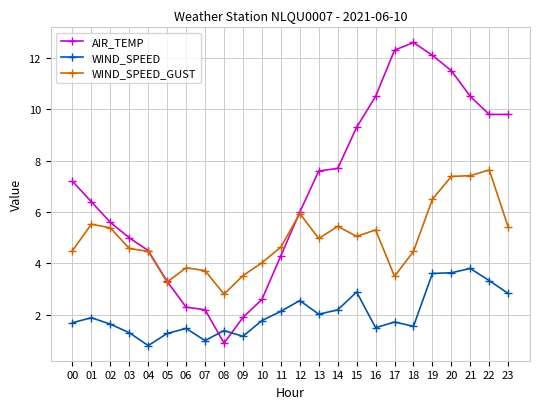

Reading left to right, transcribe all the data shown in this chart.

AIR_TEMP: 7.2	6.4	5.6	5.0	4.5	3.3	2.3	2.2	0.9	1.9	2.6	4.3	6.0	7.6	7.7	9.3	10.5	12.3	12.6	12.1	11.5	10.5	9.8	9.8
WIND_SPEED: 1.7	1.9	1.6	1.3	0.8	1.3	1.5	1.0	1.4	1.2	1.8	2.1	2.6	2.0	2.2	2.9	1.5	1.7	1.6	3.6	3.6	3.8	3.3	2.8
WIND_SPEED_GUST: 4.5	5.5	5.4	4.6	4.5	3.3	3.8	3.7	2.8	3.5	4.0	4.6	5.9	5.0	5.4	5.1	5.3	3.5	4.5	6.5	7.4	7.4	7.6	5.4